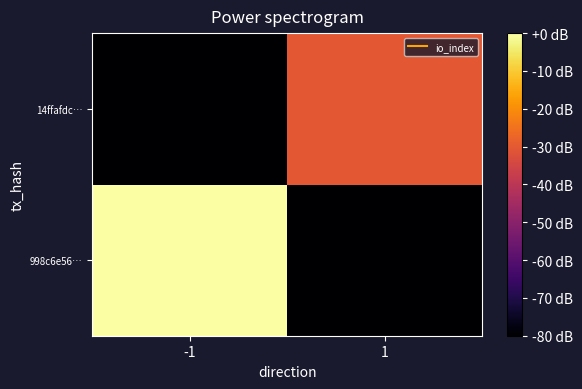

Reading left to right, transcribe all the data shown in this chart.

998c6e56…: -1=0.0	1=-80.0
14ffafdc…: -1=-80.0	1=-30.2